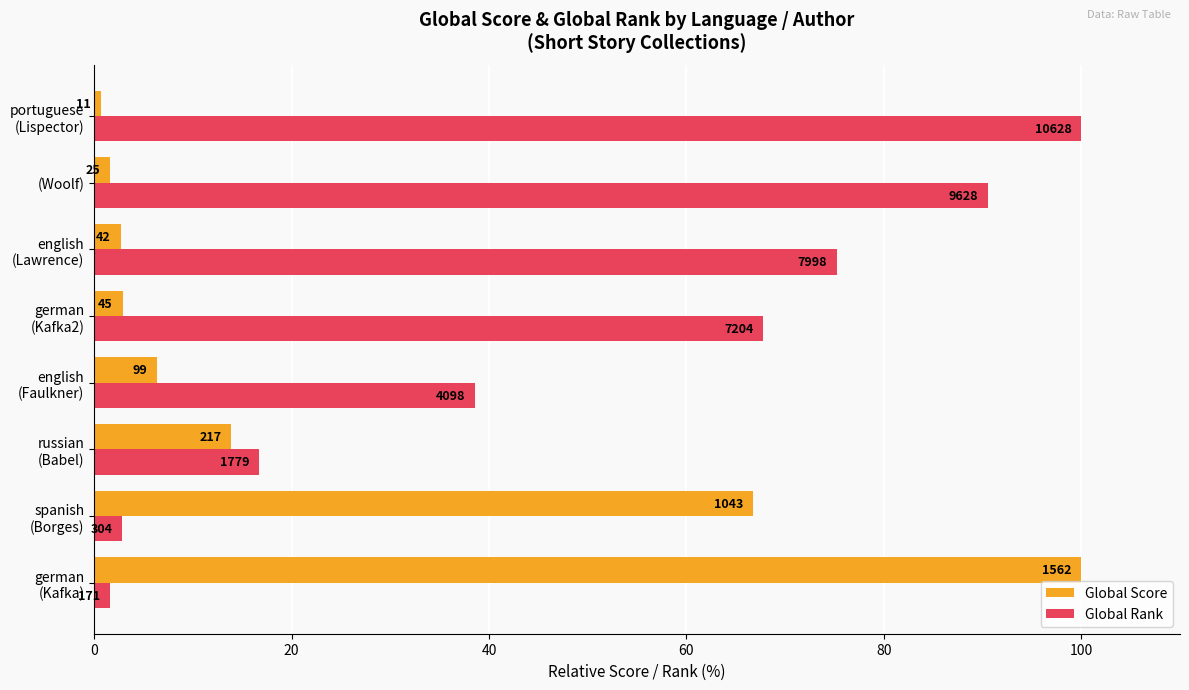

Which series has the widest spread of values?

Global Score